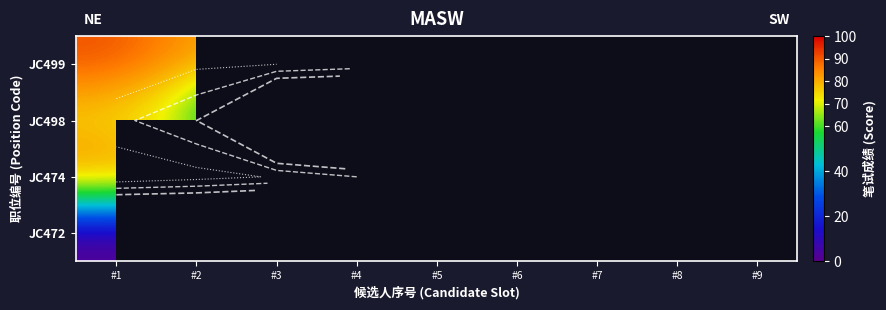

Rank the categories by JC498 value from lowest to highest.

#3, #4, #5, #6, #7, #8, #9, #2, #1